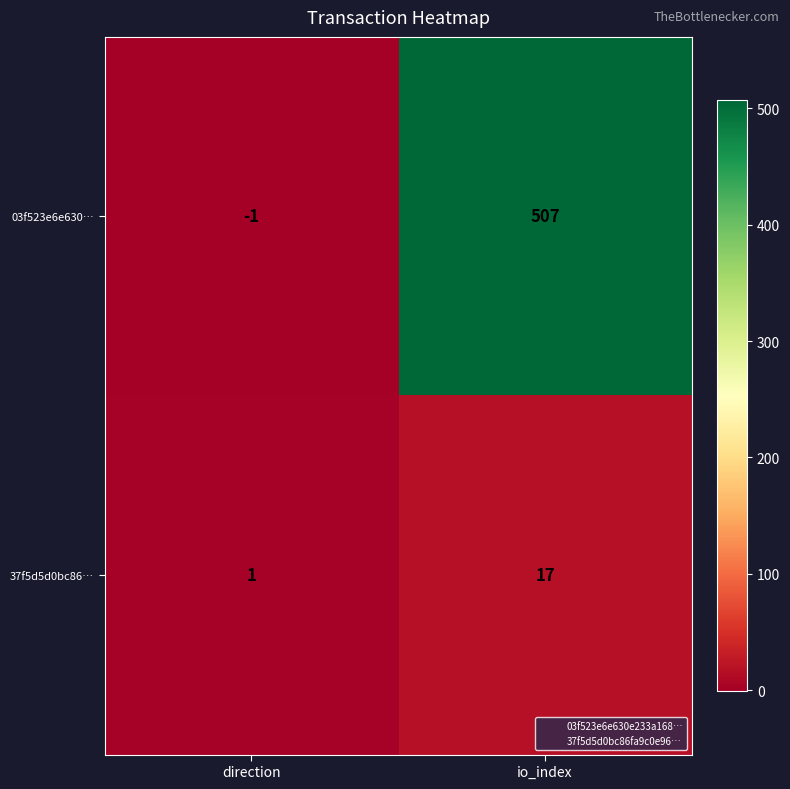

List the series in order of their overall mean, lowest first.

37f5d5d0bc86…, 03f523e6e630…